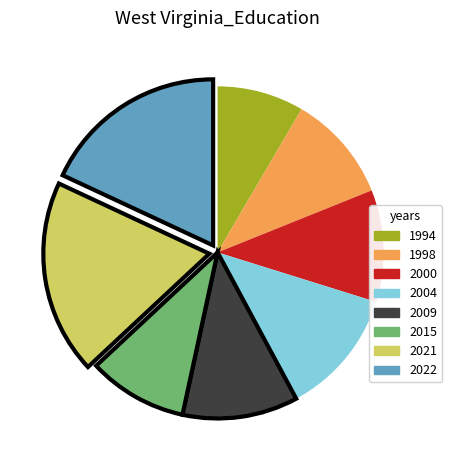

True or false: 2022 accounts for 25% of the total.

False